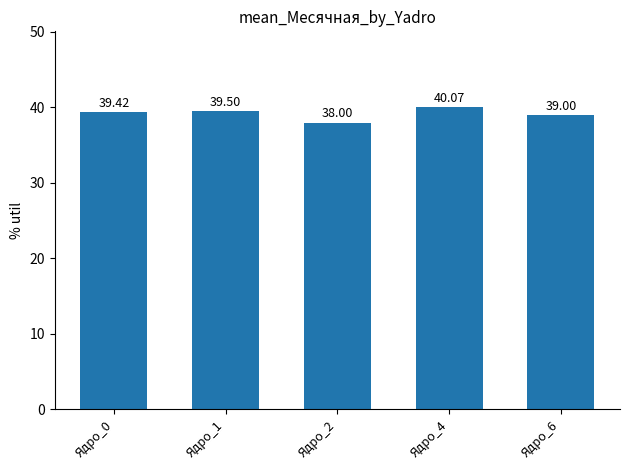

What is the value of the 5th bar from the left?

39.0